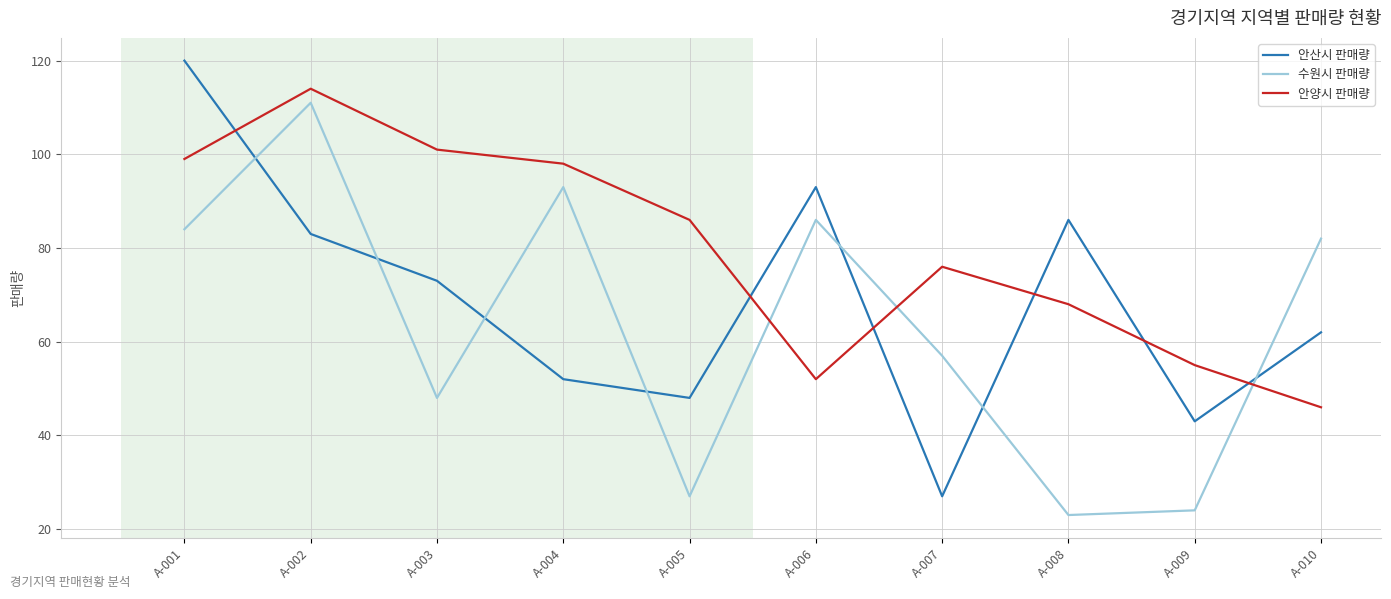

Which series ends up on top after the final intersection of 수원시 판매량 and 안양시 판매량?

수원시 판매량